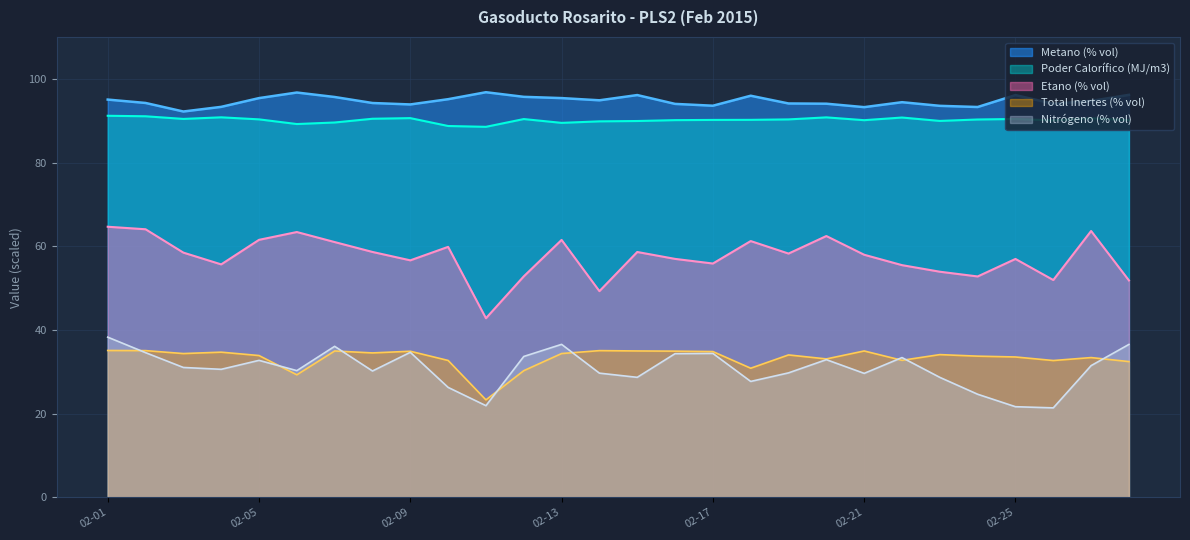

Reading left to right, list all the values displayed in this chart.

Metano (% vol): 95.0	94.2	92.2	93.3	95.4	96.7	95.7	94.2	93.9	95.1	96.8	95.7	95.4	94.9	96.1	94.0	93.6	96.0	94.1	94.0	93.2	94.4	93.5	93.3	96.1	94.0	94.7	96.2
Nitrógeno (% vol): 38.3	34.6	31.0	30.6	32.7	30.3	36.1	30.2	34.6	26.3	21.9	33.7	36.5	29.7	28.7	34.3	34.4	27.7	29.7	32.9	29.6	33.4	28.7	24.6	21.6	21.4	31.5	36.5
Total Inertes (% vol): 35.1	35.0	34.3	34.7	33.9	29.3	35.0	34.5	34.9	32.7	23.3	30.3	34.4	35.0	35.0	34.9	34.8	30.8	34.0	33.1	35.0	32.7	34.1	33.7	33.5	32.7	33.4	32.4
Etano (% vol): 64.7	64.0	58.5	55.7	61.5	63.4	61.0	58.6	56.6	59.8	42.8	52.8	61.5	49.3	58.6	57.0	55.9	61.2	58.2	62.4	58.0	55.5	53.9	52.8	57.0	51.9	63.6	51.8
Poder Calorífico (MJ/m3): 91.2	91.0	90.4	90.8	90.3	89.2	89.6	90.5	90.6	88.7	88.5	90.4	89.5	89.8	89.9	90.1	90.2	90.2	90.3	90.8	90.1	90.7	89.9	90.3	90.4	90.1	90.6	90.1